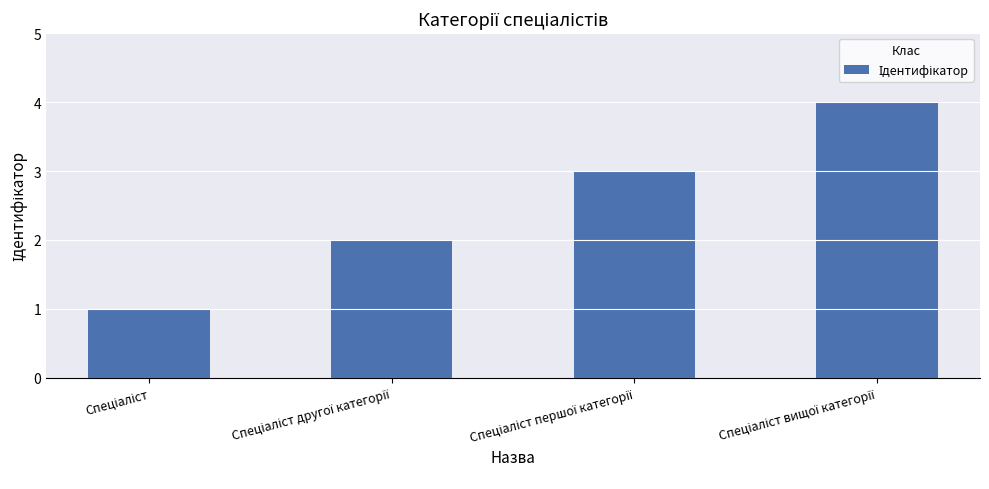

What is the greatest value displayed?

4